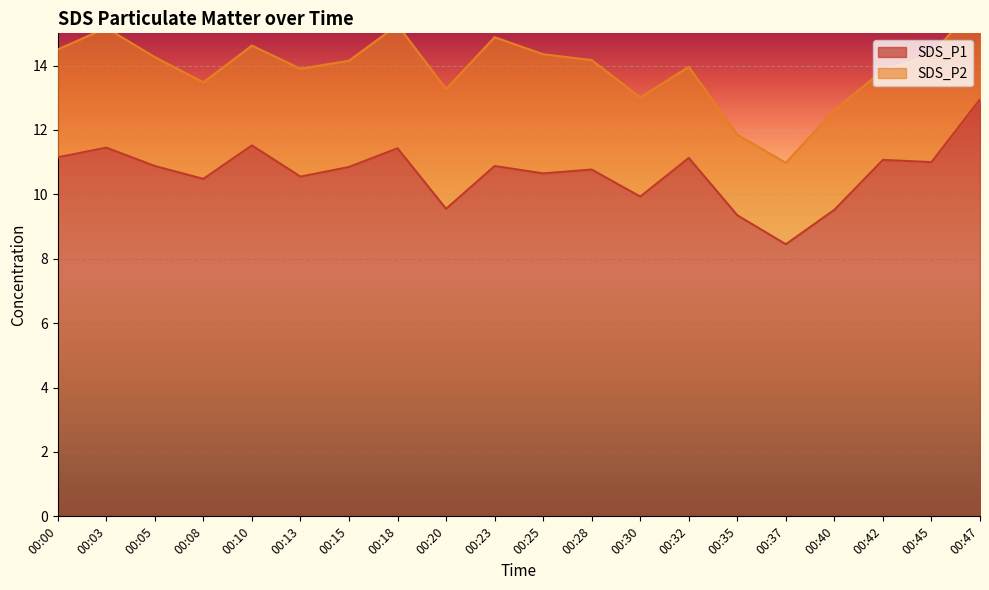

What is the sum of the values at 00:05 and 00:03?

22.3